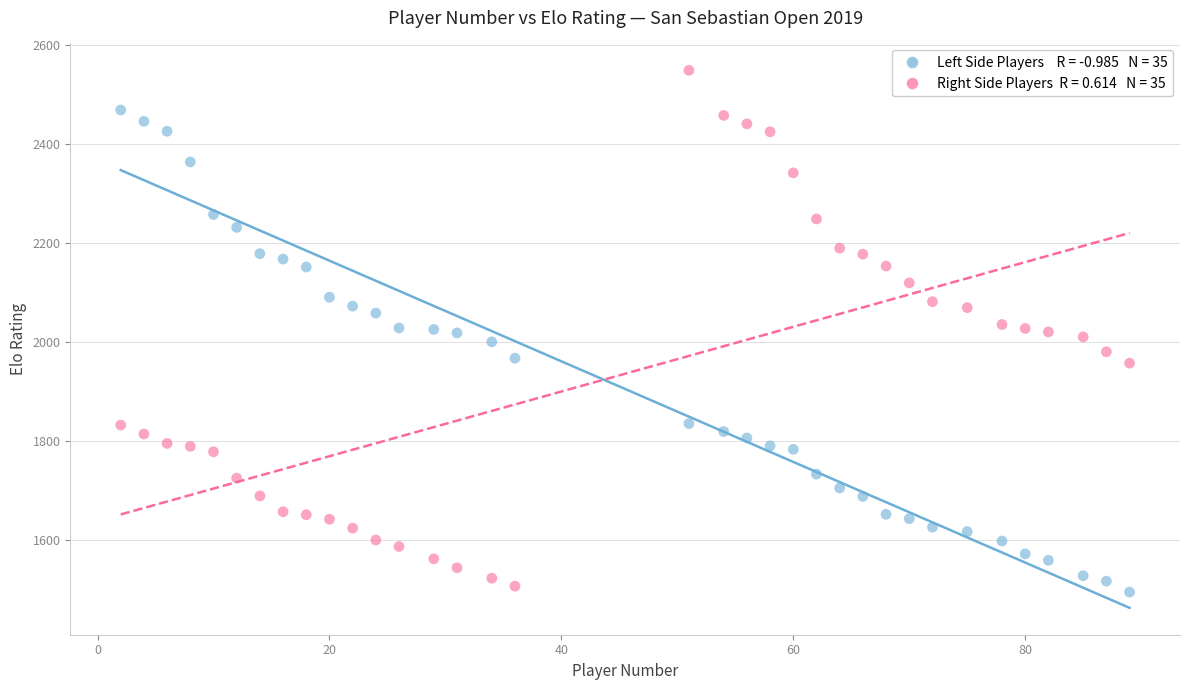

Across all data points, what is the range of Y values (max minus min)?

1053